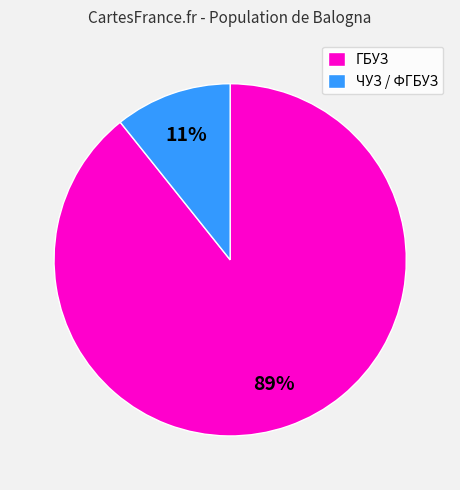

To the nearest percent, what portion does ЧУЗ / ФГБУЗ represent?

11%